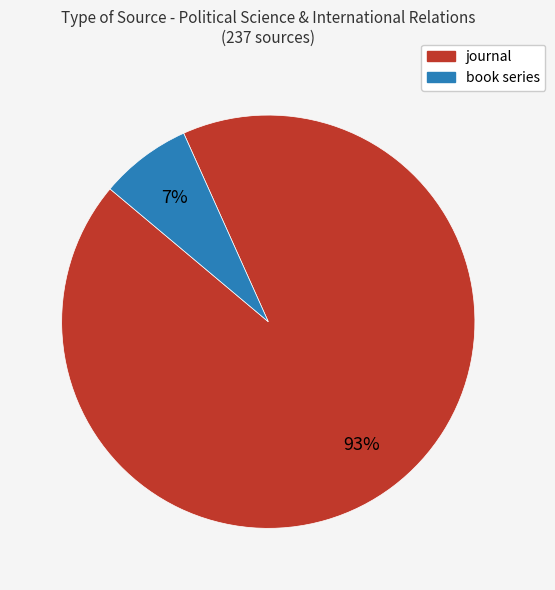

To the nearest percent, what is the average slice percentage?

50%